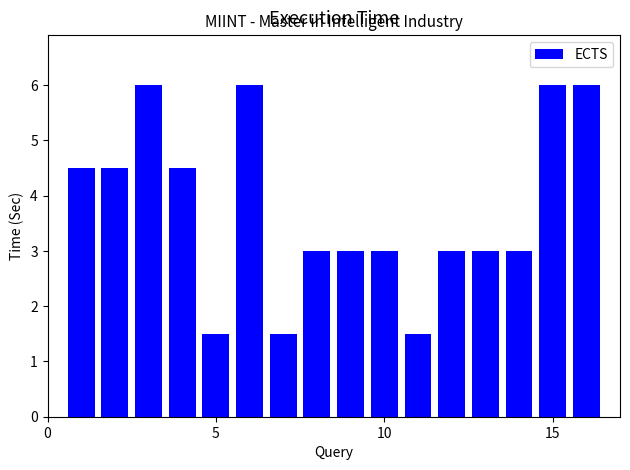

What is the value of the 2nd bar from the left?

4.5